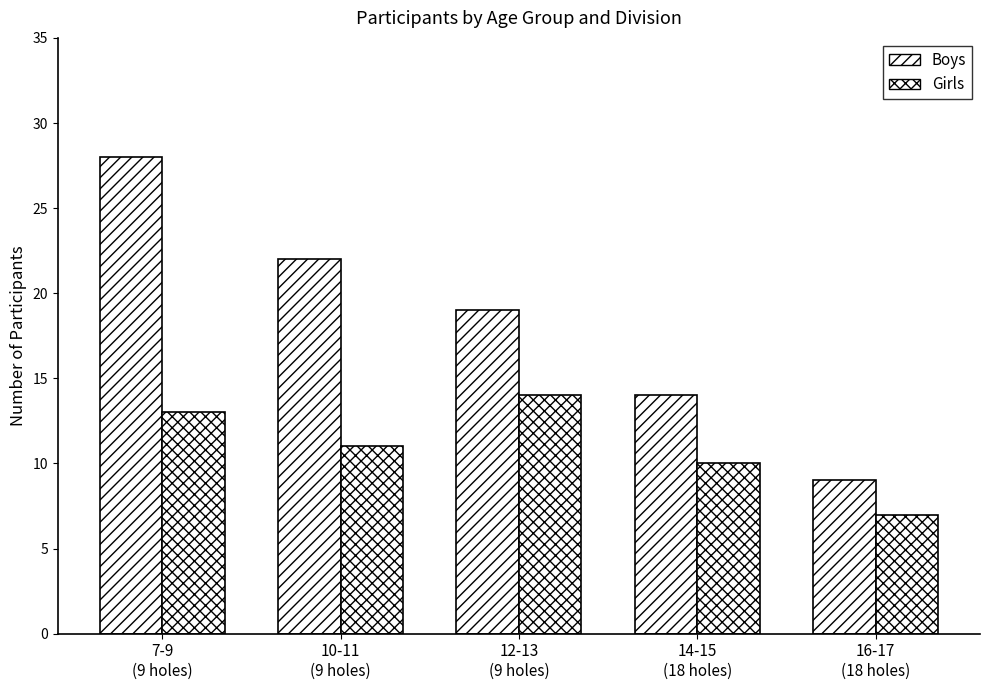

How many data points in Girls are less than 11?

2